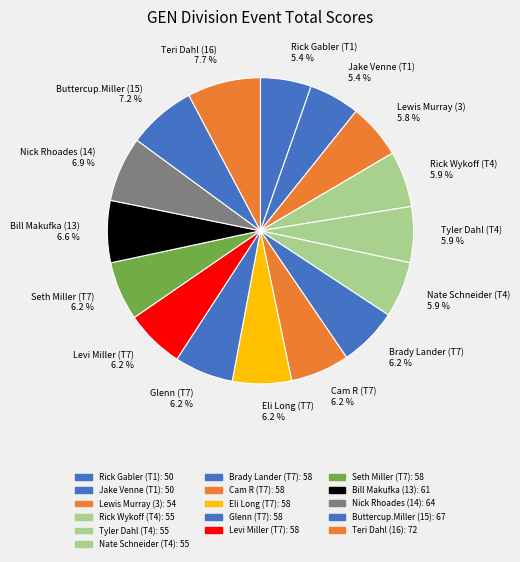

To the nearest percent, what is the difference between the largest and smallest slice percentages?

2%